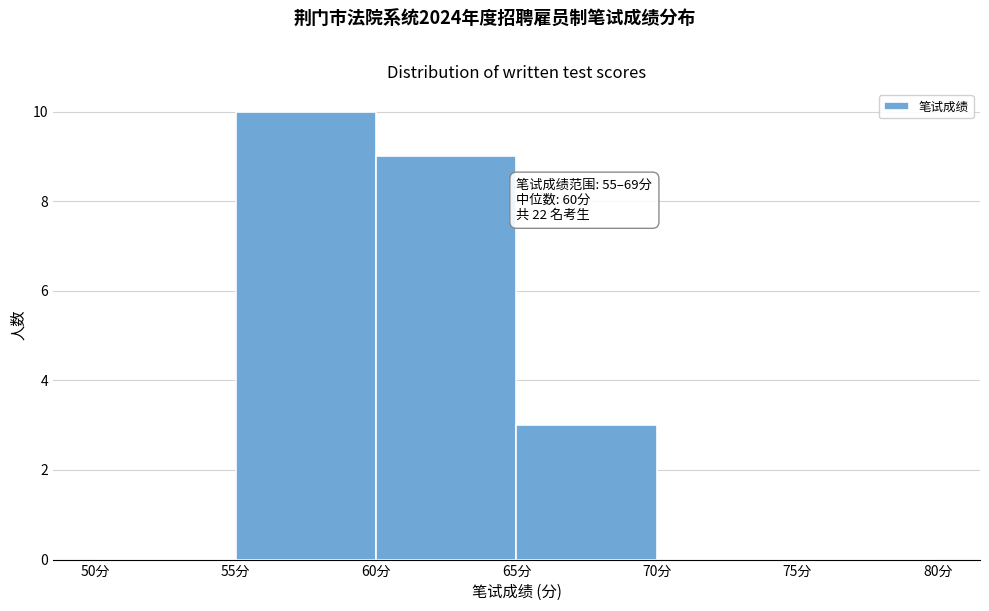

Over which range of the x-axis is the bar tallest?

55 to 60